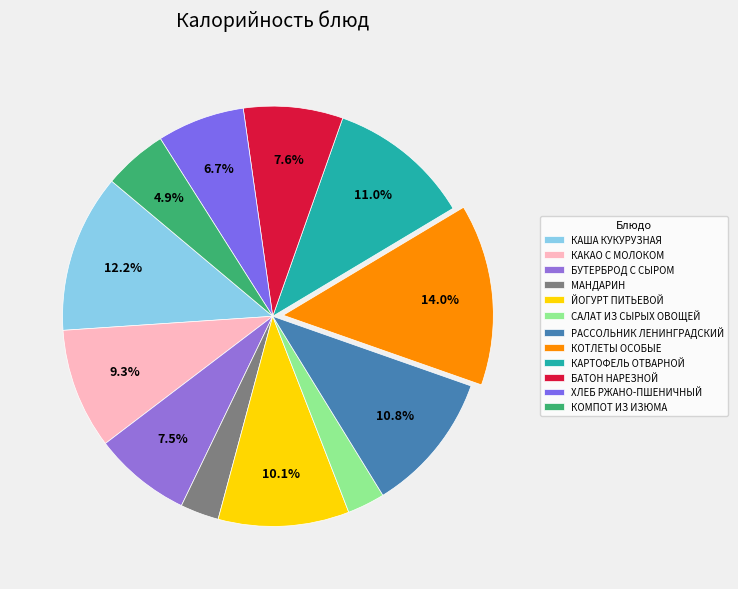

Does ХЛЕБ РЖАНО-ПШЕНИЧНЫЙ represent more than half of the total?

No